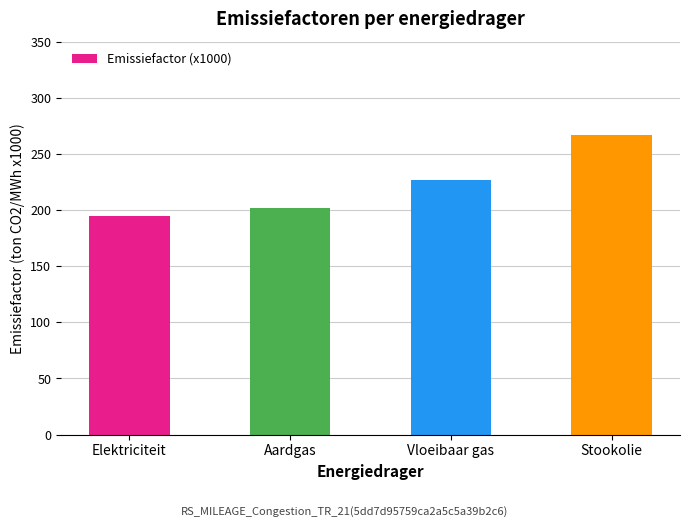

List the labels in order of value, smallest first.

Elektriciteit, Aardgas, Vloeibaar gas, Stookolie